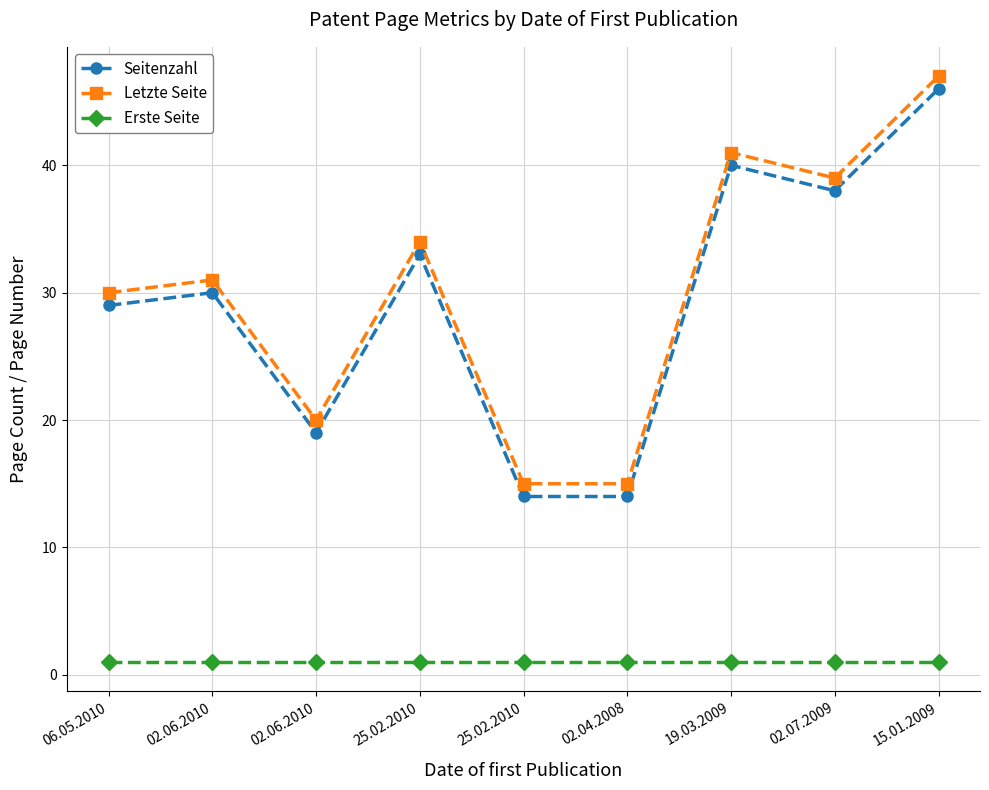

What is the approximate value of Letzte Seite at 02.04.2008?

15